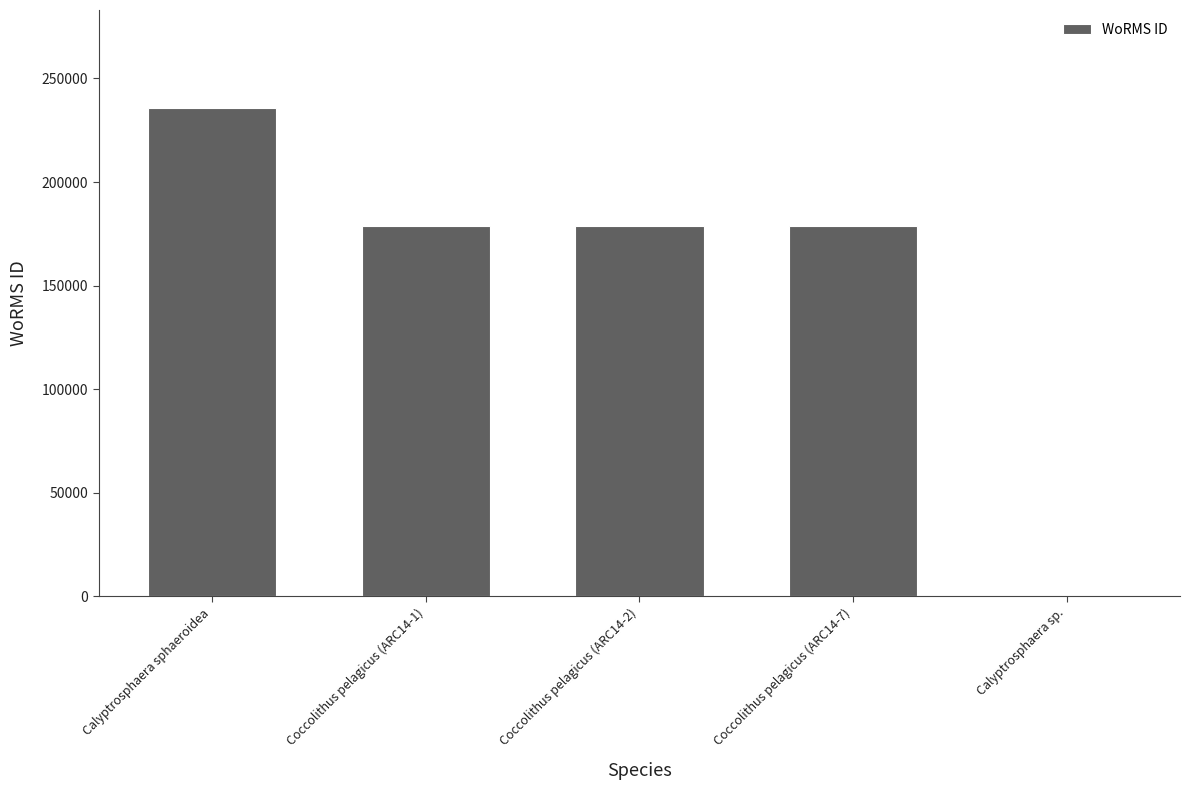

What is the change in value from Calyptrosphaera sphaeroidea to Calyptrosphaera sp.?

-235868